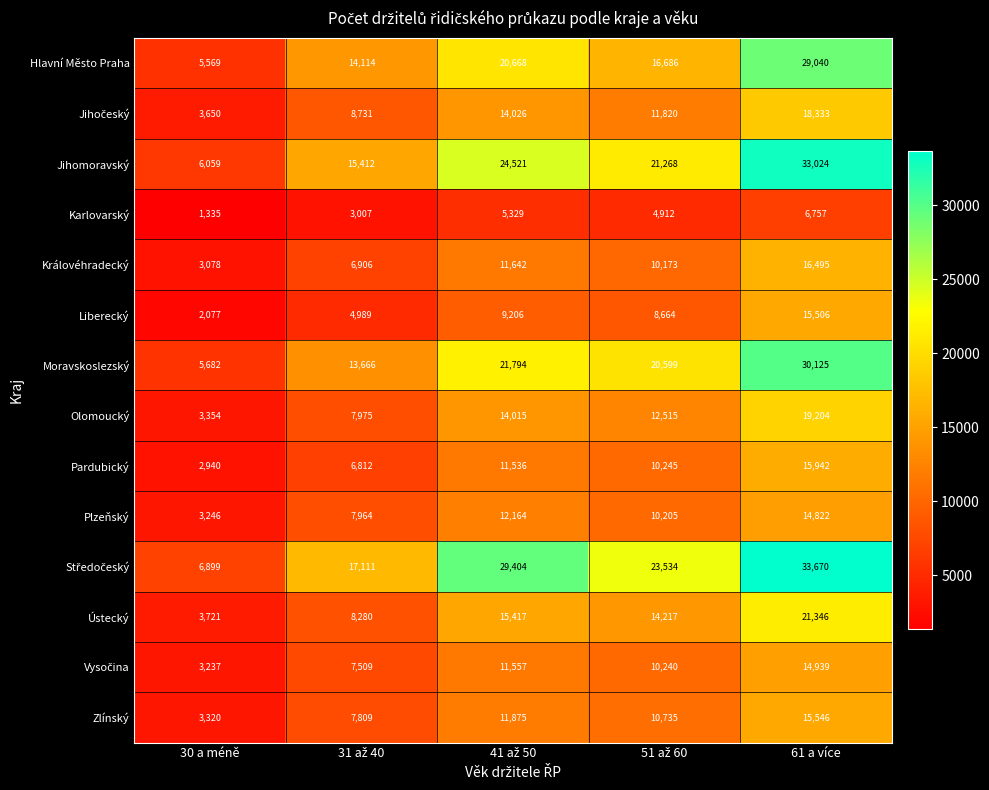

What is the sum of all Jihomoravský values?

100284